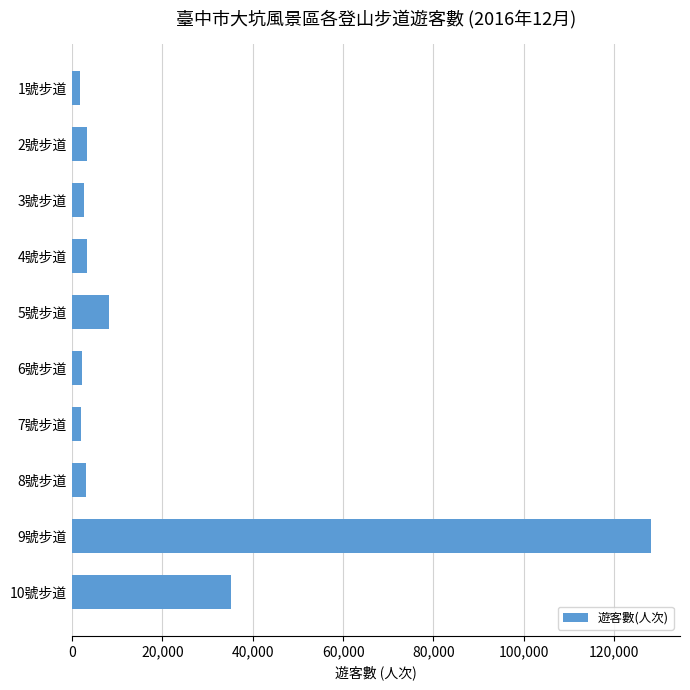

Where is the data nearest to the value 64991?

10號步道